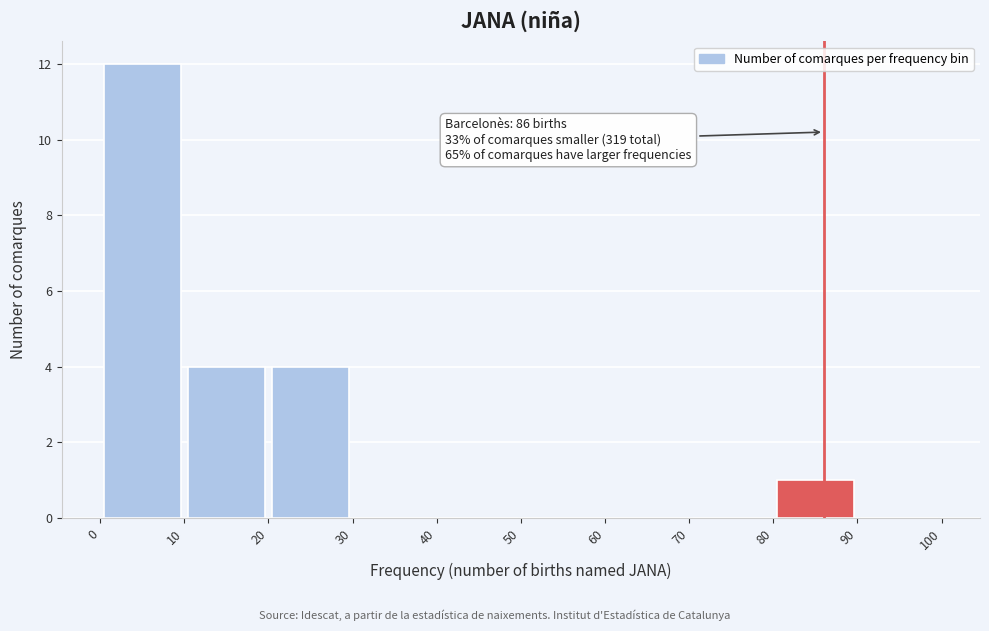

Which range on the x-axis has the tallest bar?

0 to 10